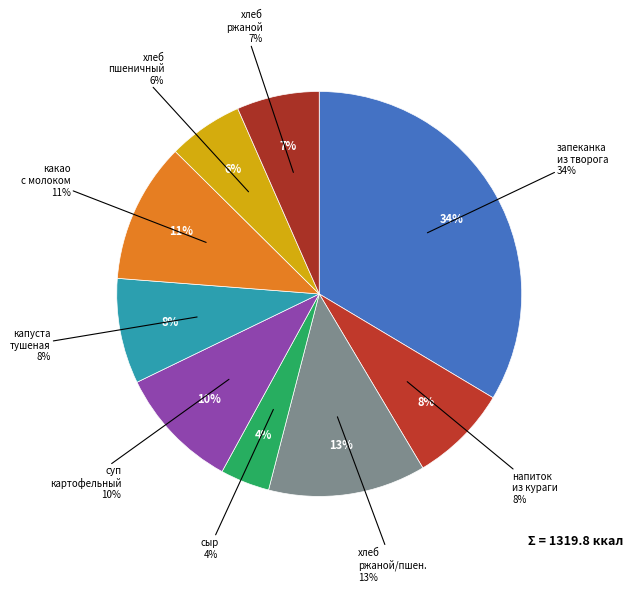

Is there any slice that represents more than half of the pie?

No